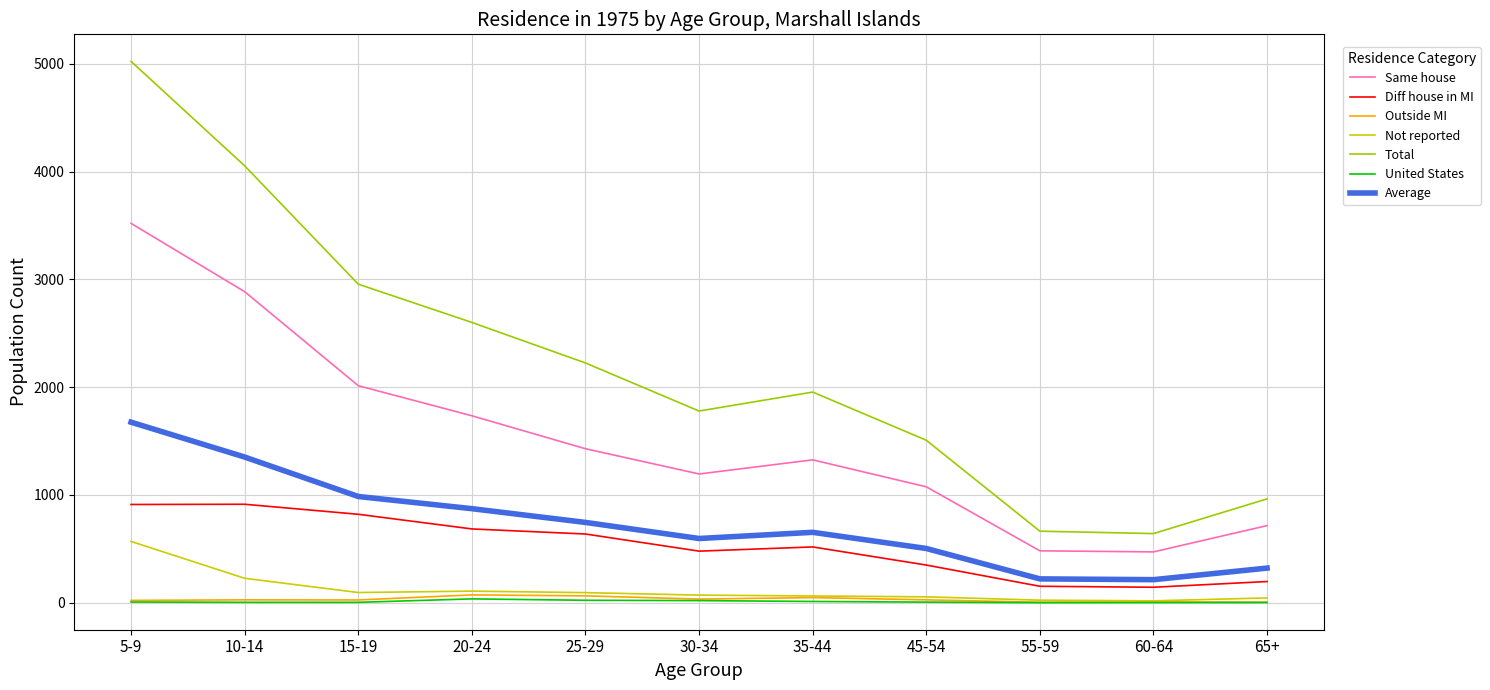

Between 35-44 and 45-54, which series saw the biggest shift?

Total